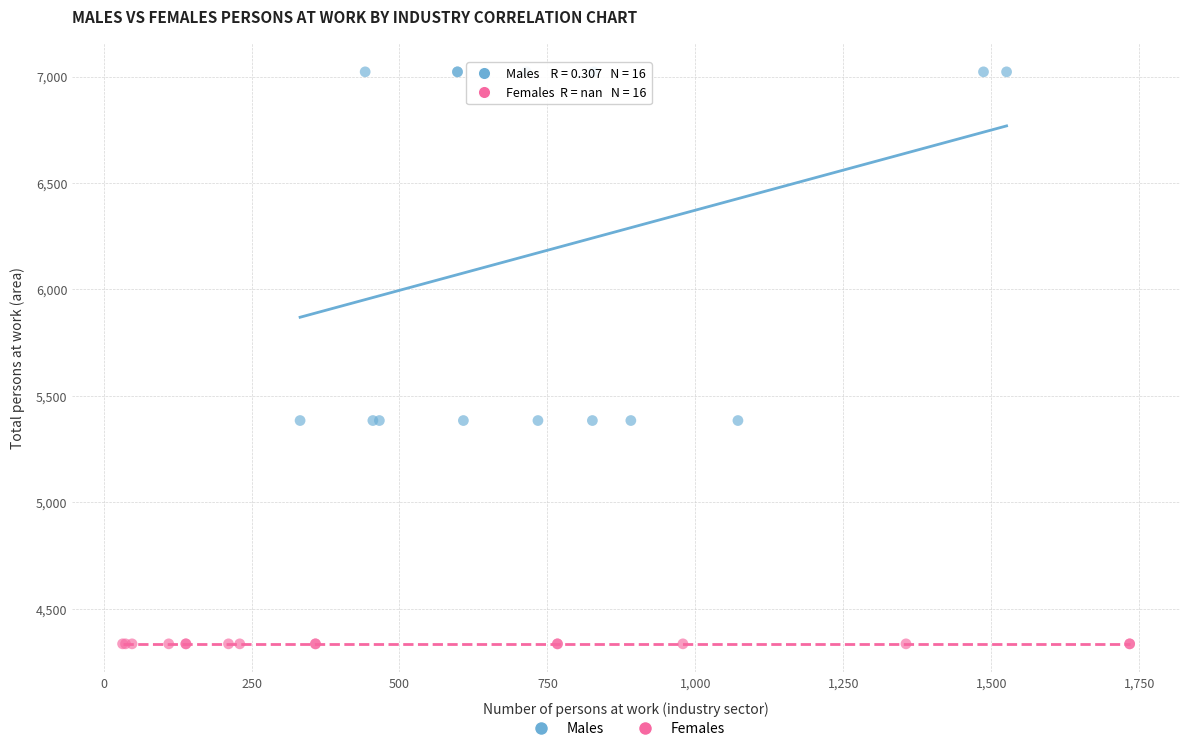

Which series contains the lowest Y value?

Females